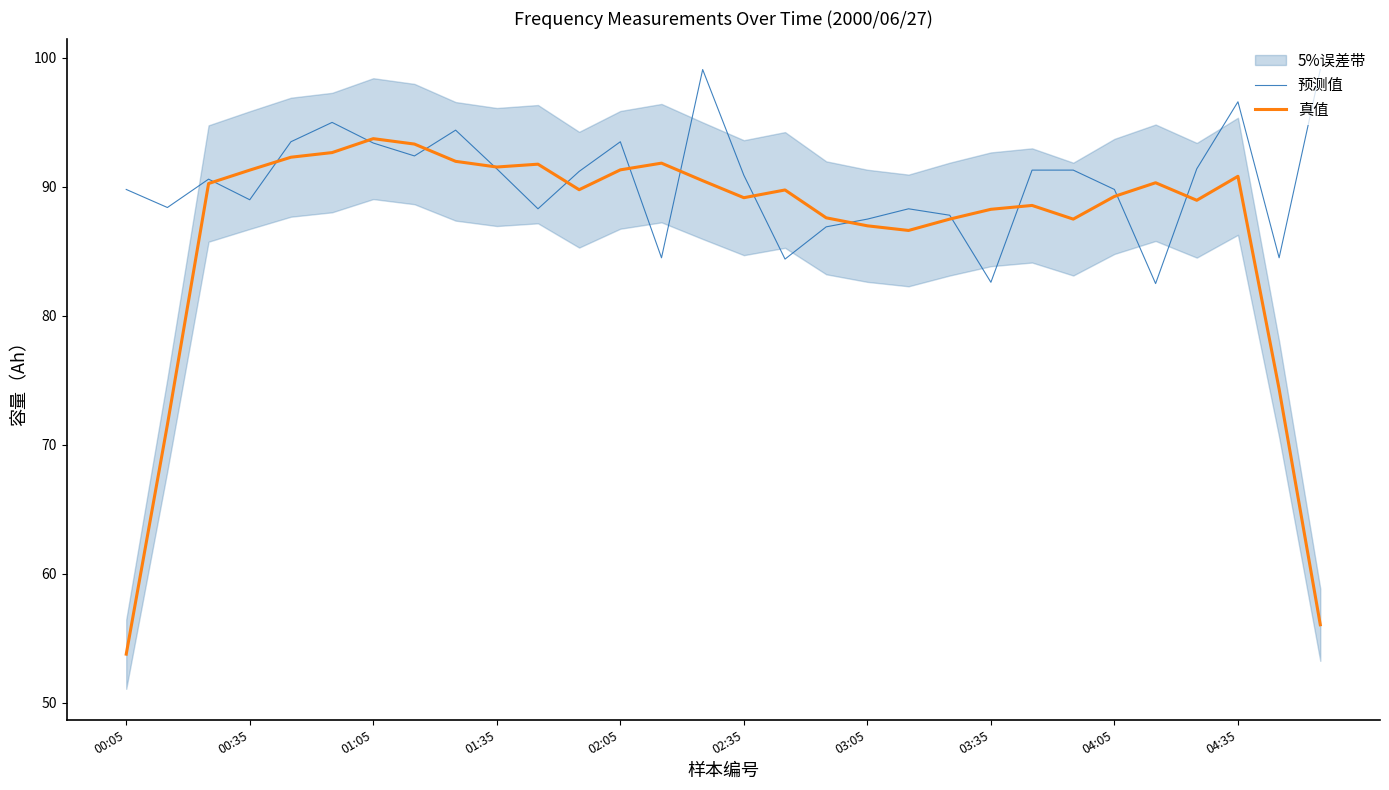

The value of 真值 at 04:05 is 89.3. True or false?

True